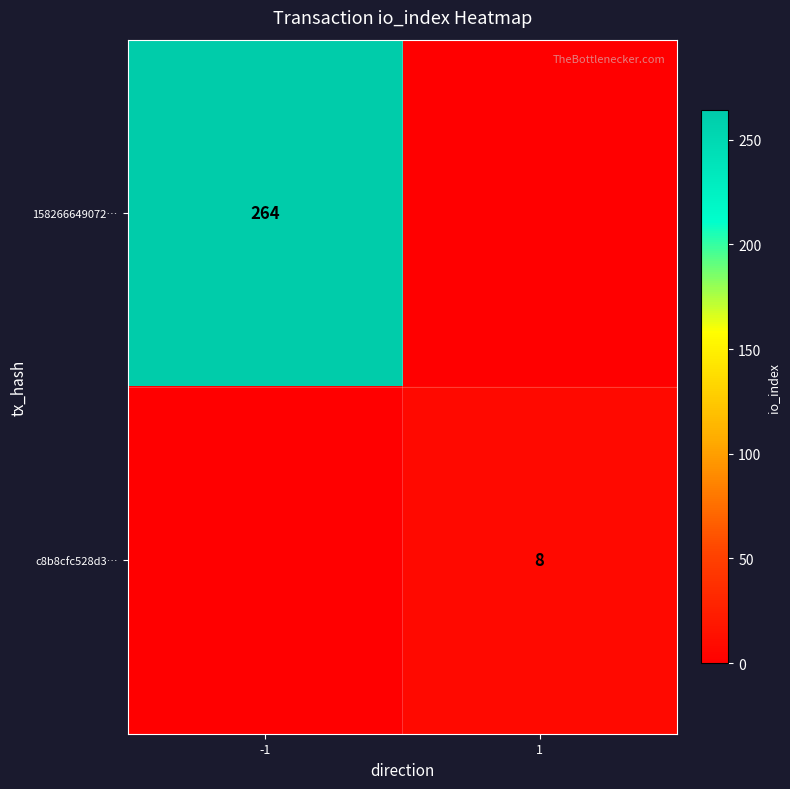

The 158266649072… series shows 128 at -1. True or false?

False